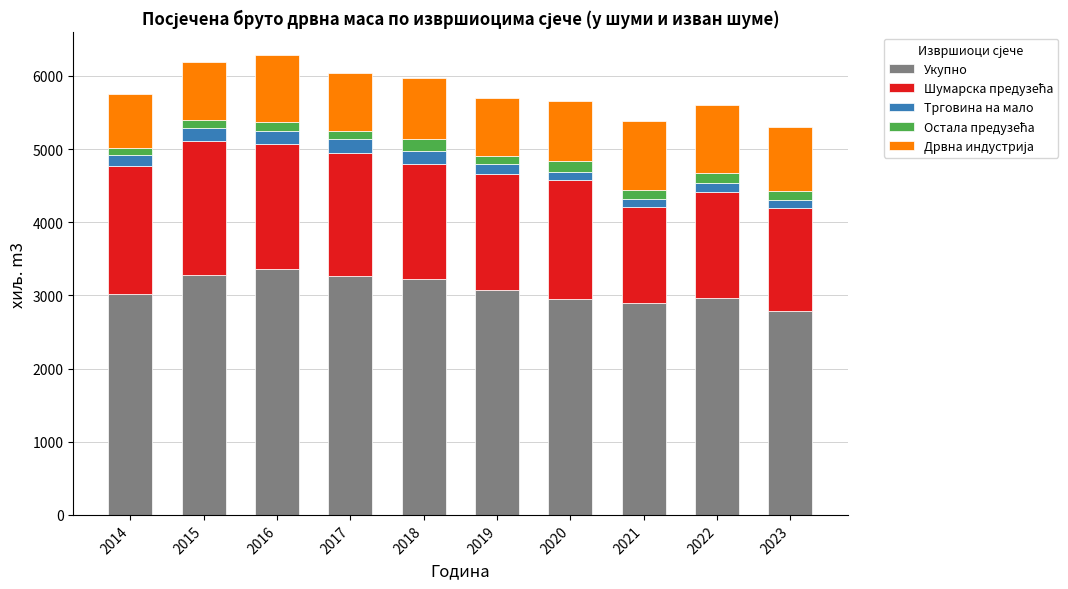

What is the difference between the Укупно values at 2022 and 2014?

51